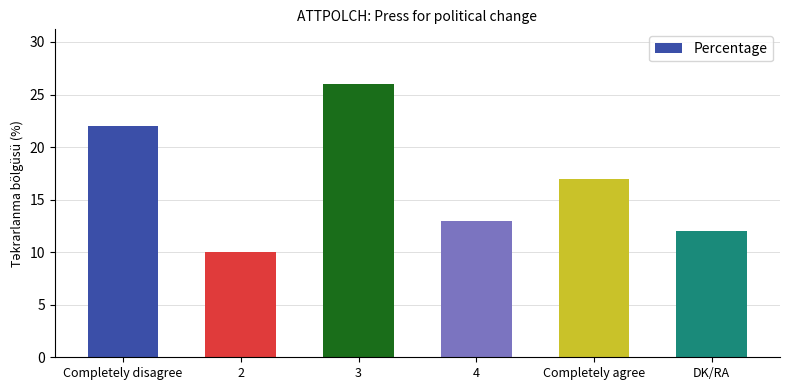

What position from the right is 4?

3